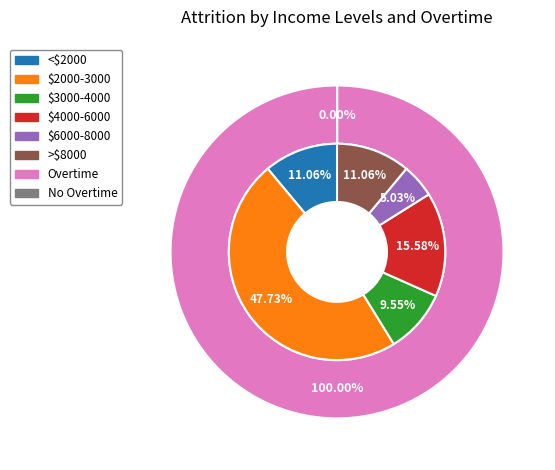

Which has a higher value, 11 or 39?

39